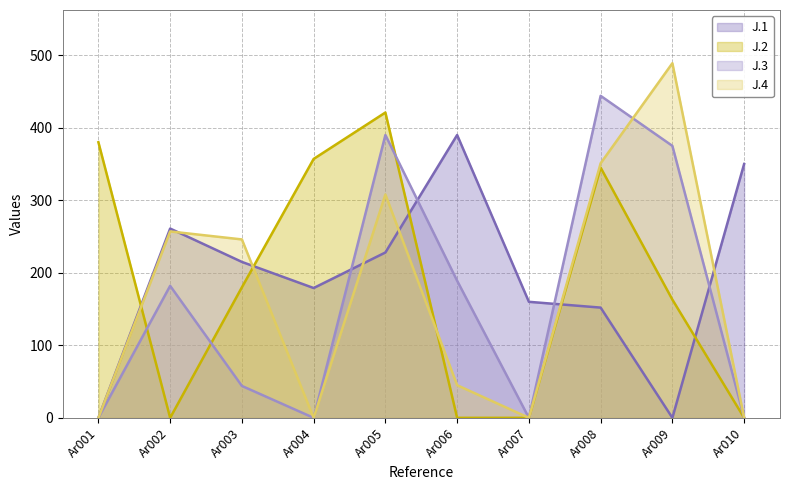

Between Ar007 and Ar006, which is larger?

Ar006